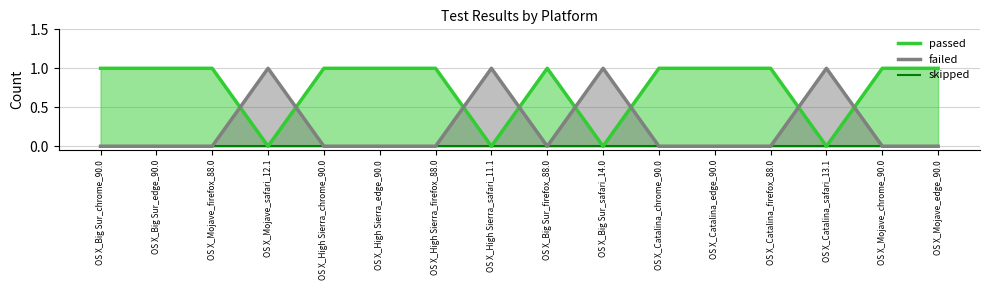

Where is skipped nearest to the value 0?

OS X_Big Sur_chrome_90.0